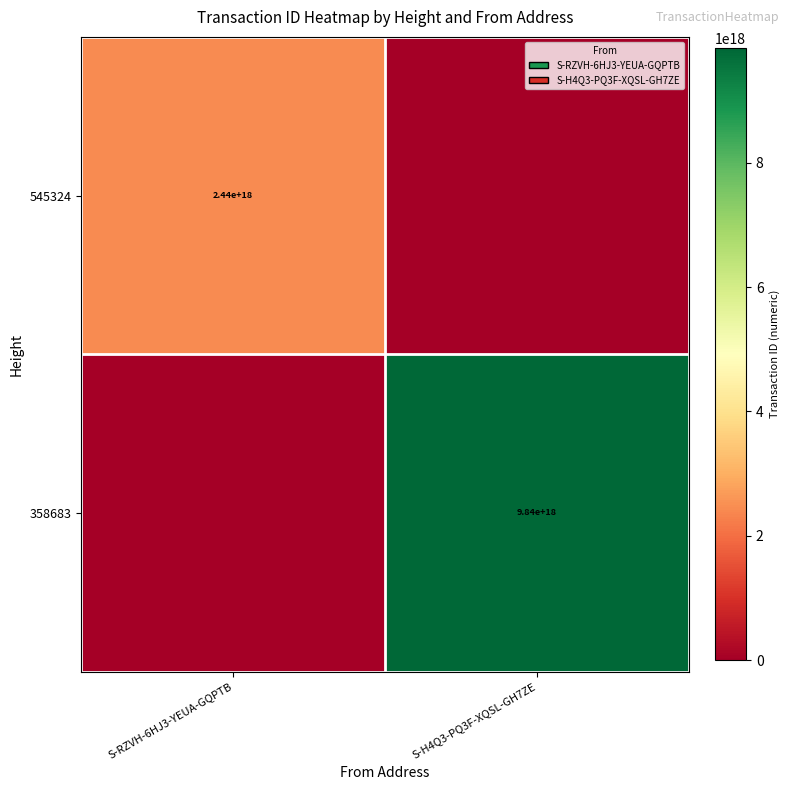

The 358683 series shows 9840000000000000000 at S-H4Q3-PQ3F-XQSL-GH7ZE. True or false?

True